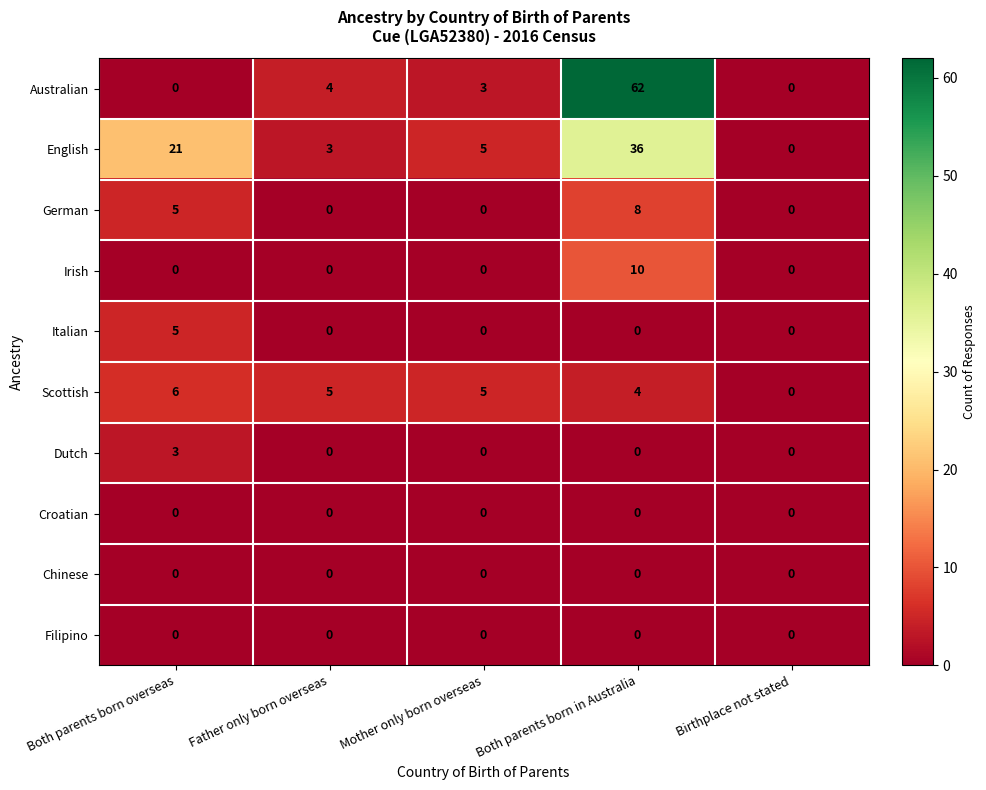

What is the maximum value shown in the chart?

62